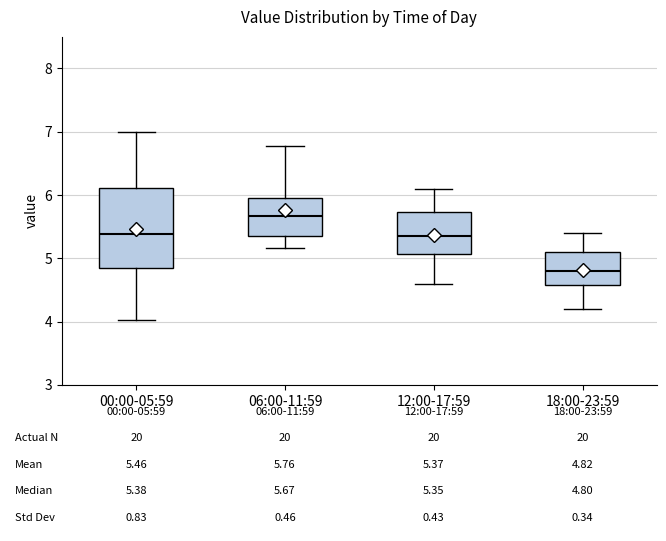

Comparing the boxes themselves (not the whiskers), which one is the tallest?

00:00-05:59